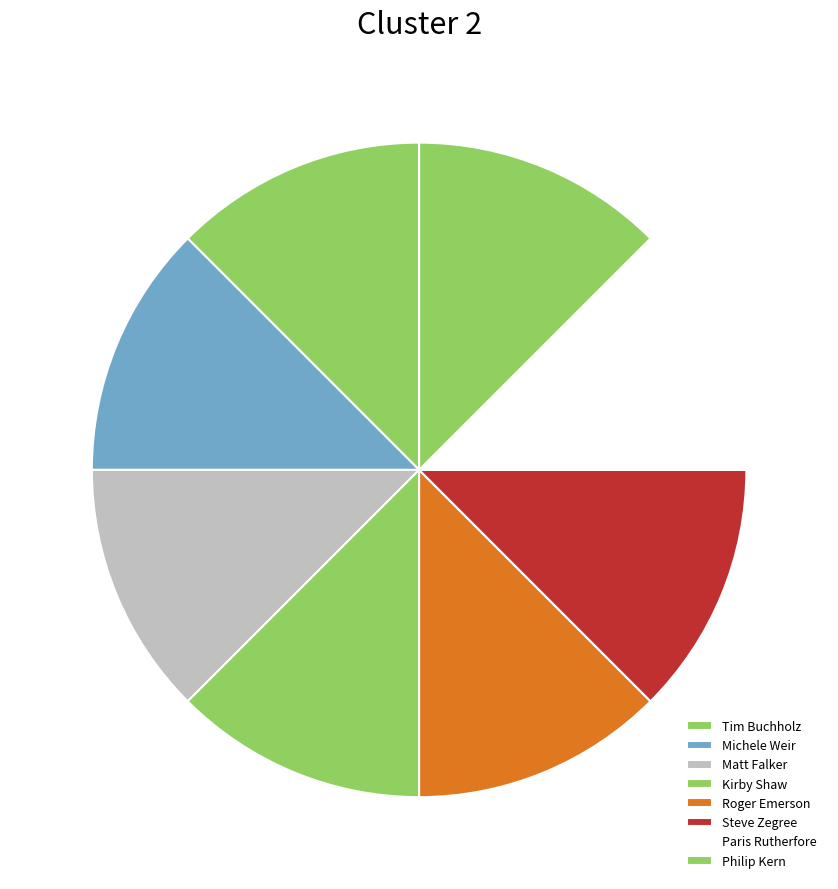

Does Roger Emerson account for over 50% of the chart?

No